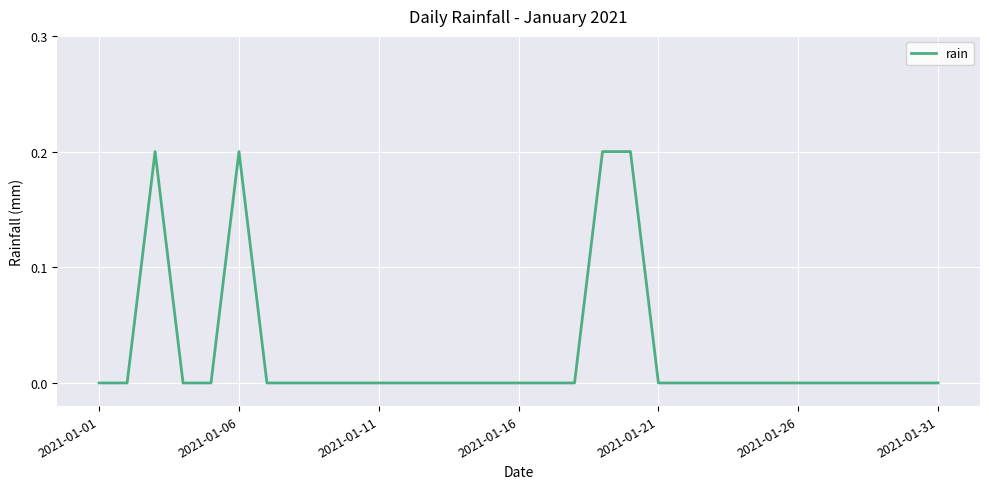

Is this an area chart (filled region under the line)?

No